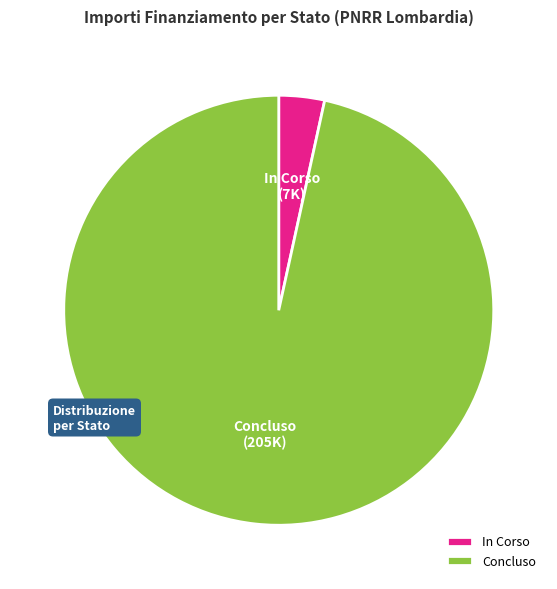

Count the number of slices in the pie.

2